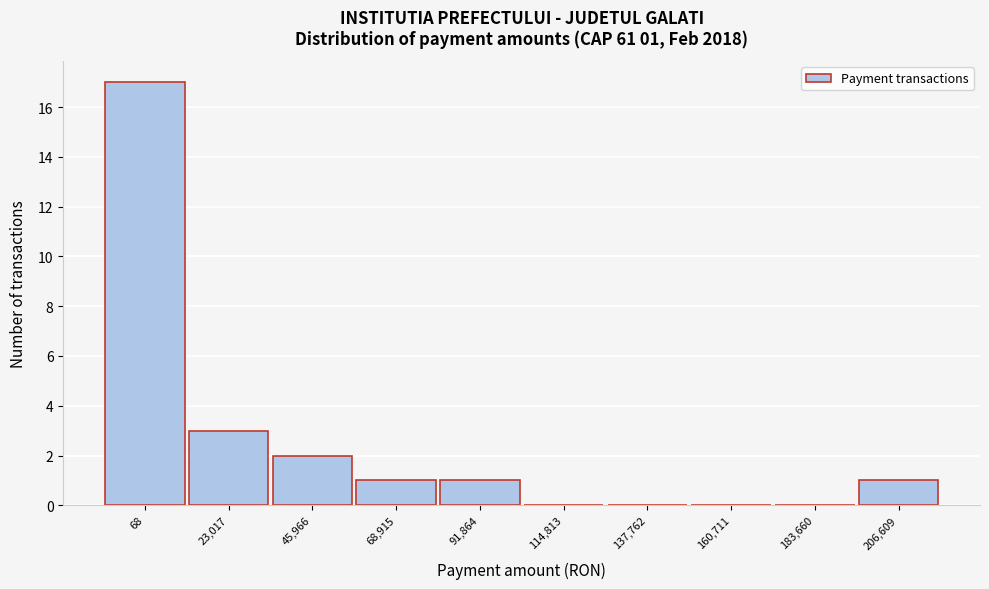

Reading left to right, list all the values displayed in this chart.

68=17	23,017=3	45,966=2	68,915=1	91,864=1	114,813=0	137,762=0	160,711=0	183,660=0	206,609=1